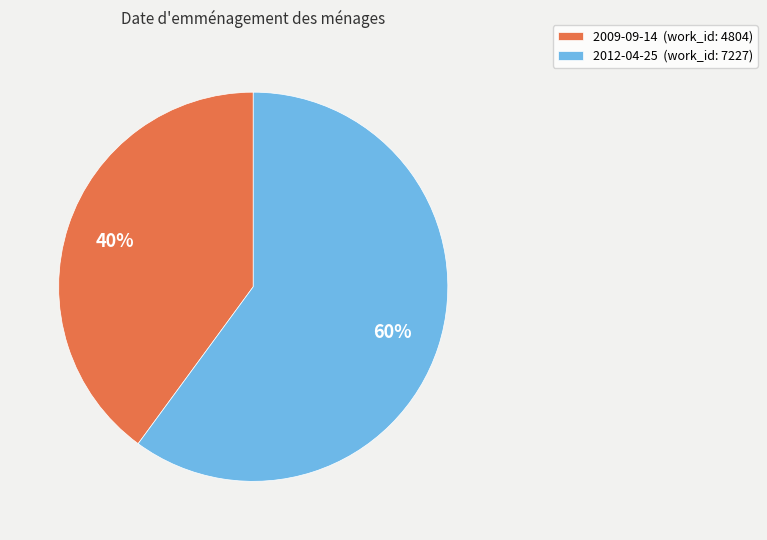

To the nearest percent, what is the difference between the largest and smallest slice percentages?

20%